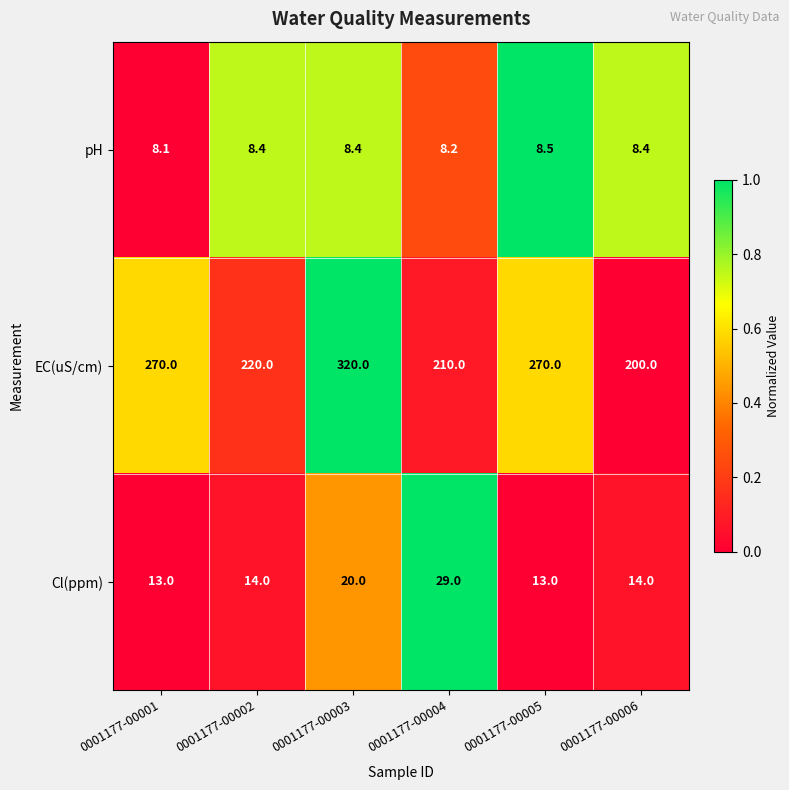

At which category is the sum across all series the highest?

0001177-00003